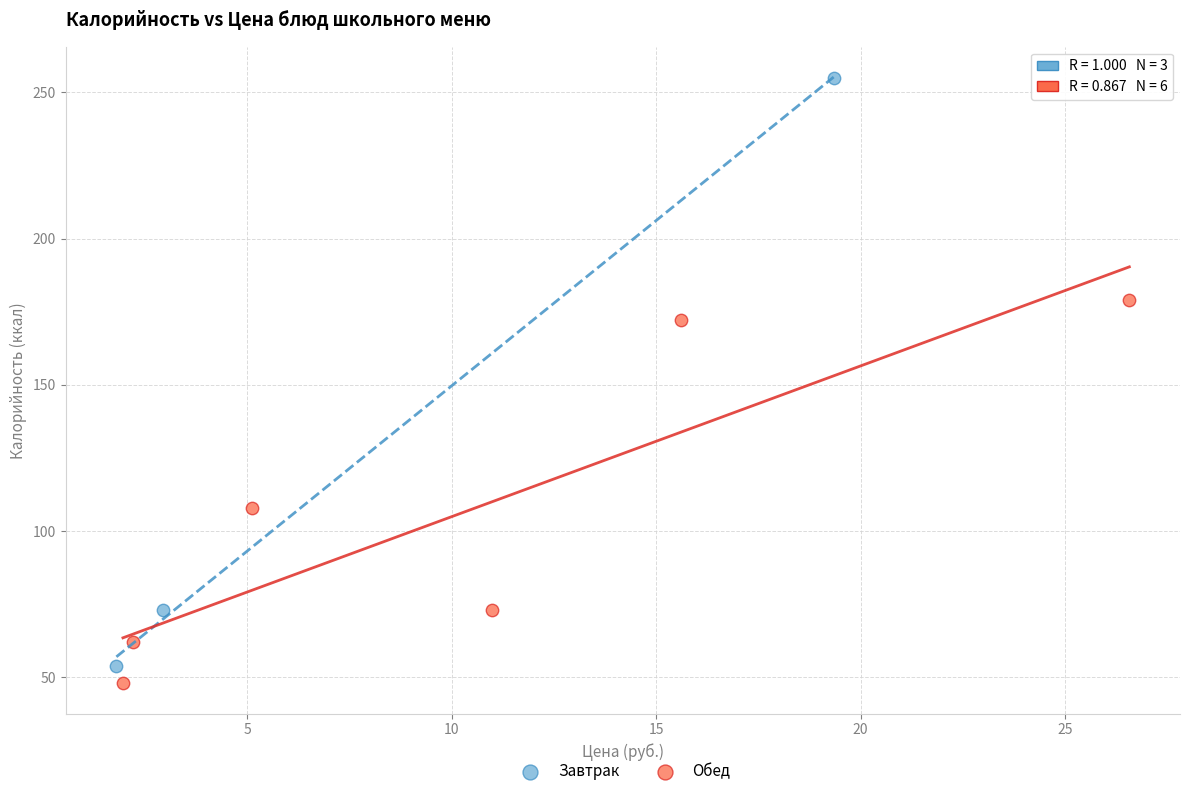

What are all the series names shown in the legend?

Завтрак, Обед